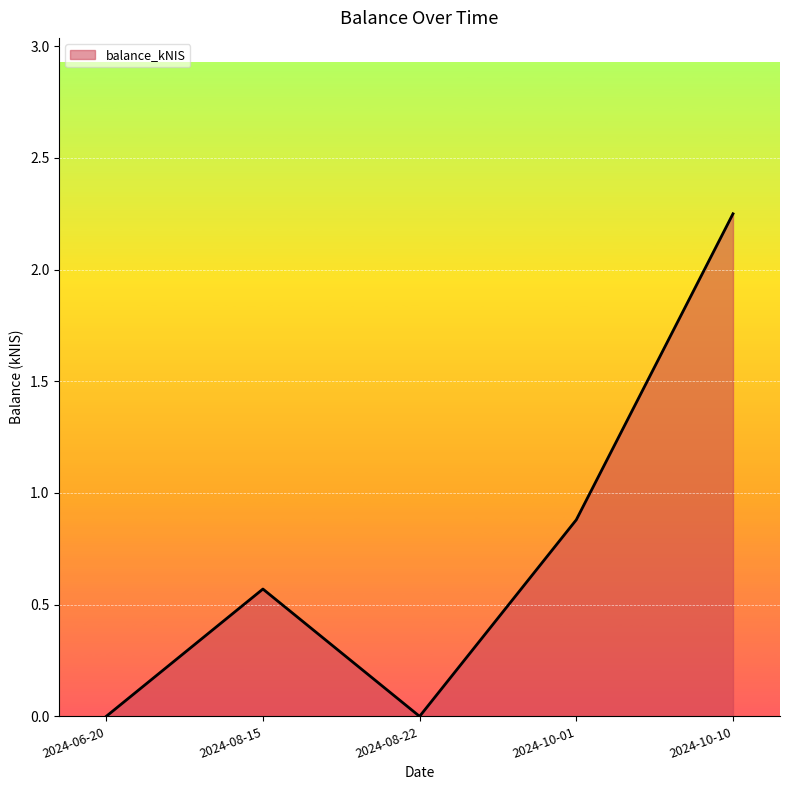

How many distinct data groups are displayed?

1